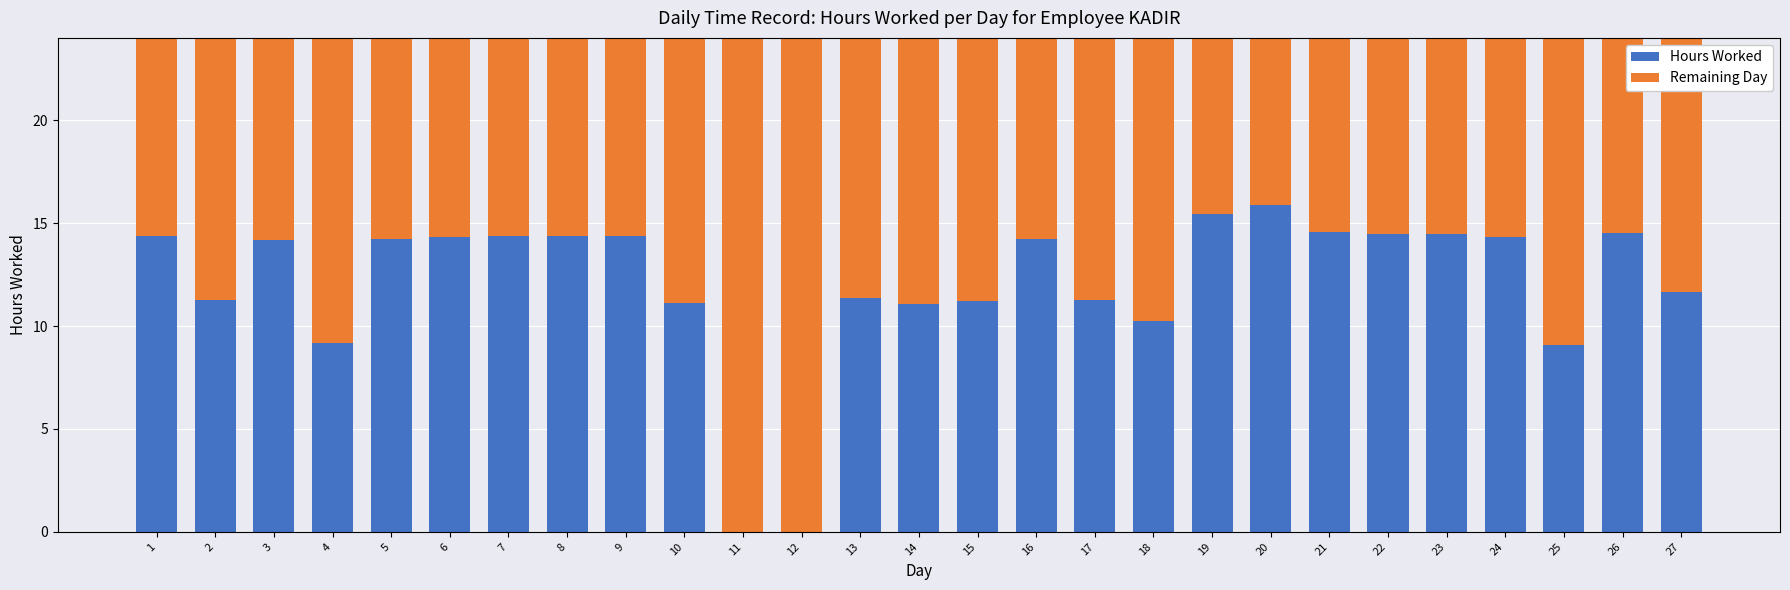

What is the maximum value for Hours Worked?

15.9